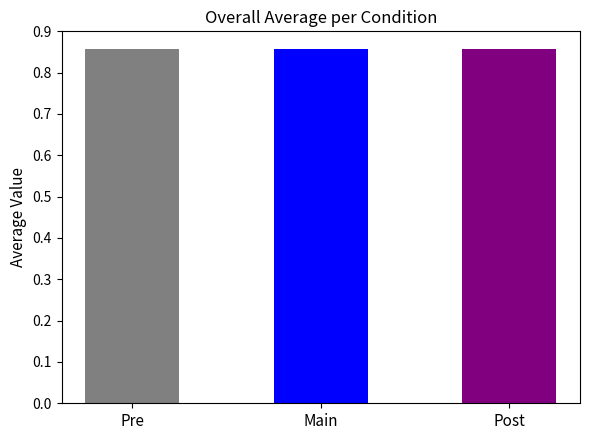

How many series are shown in this chart?

1